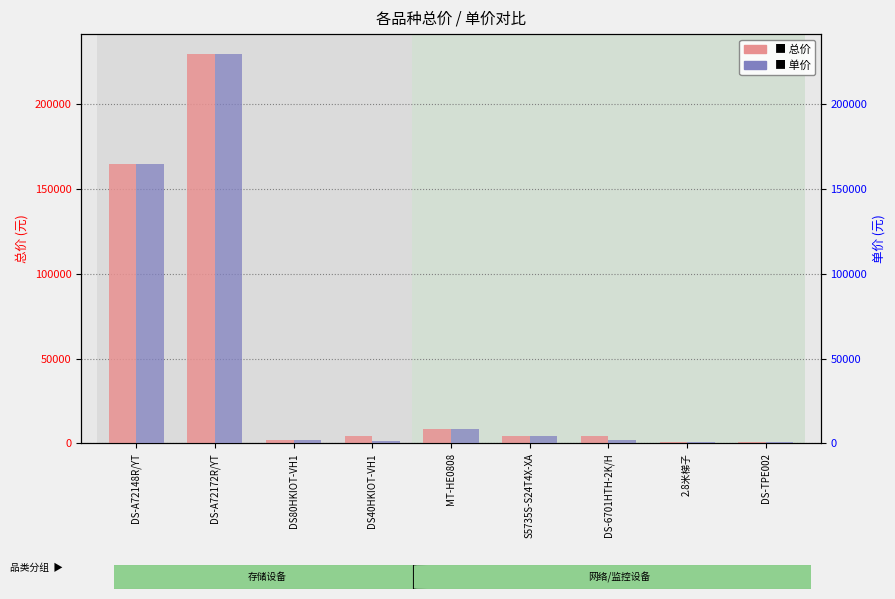

True or false: 总价 has a value of 2051 at DS40HKIOT-VH1.

False